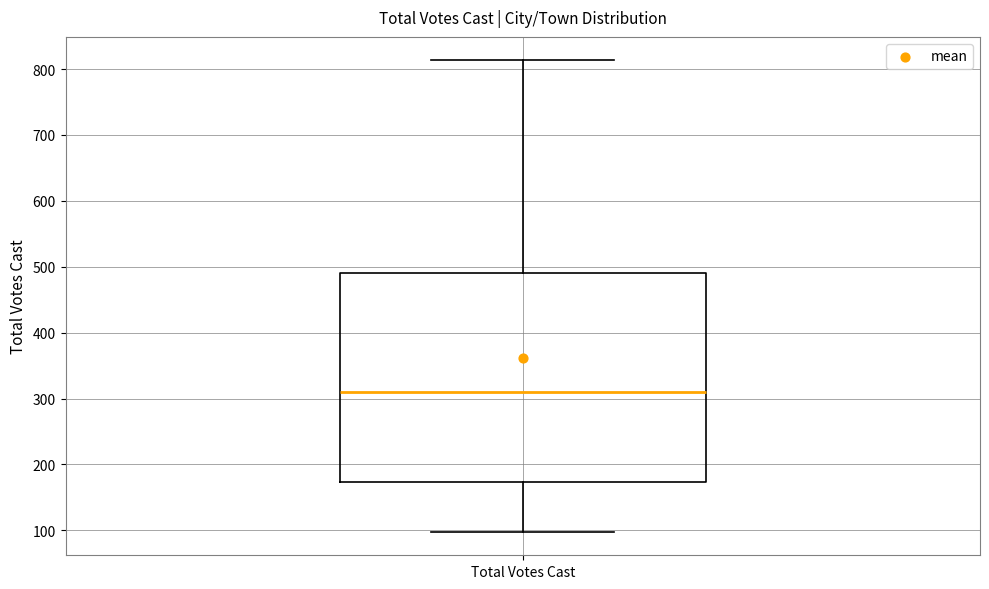

Transcribe this box plot: give where the median line is, the range the box spans, and where the two whiskers end, as read against the y-axis. The values are not printed on the chart, so give them approximately, as read against the axis.

median 310, box 170 to 490, whiskers 100 to 810